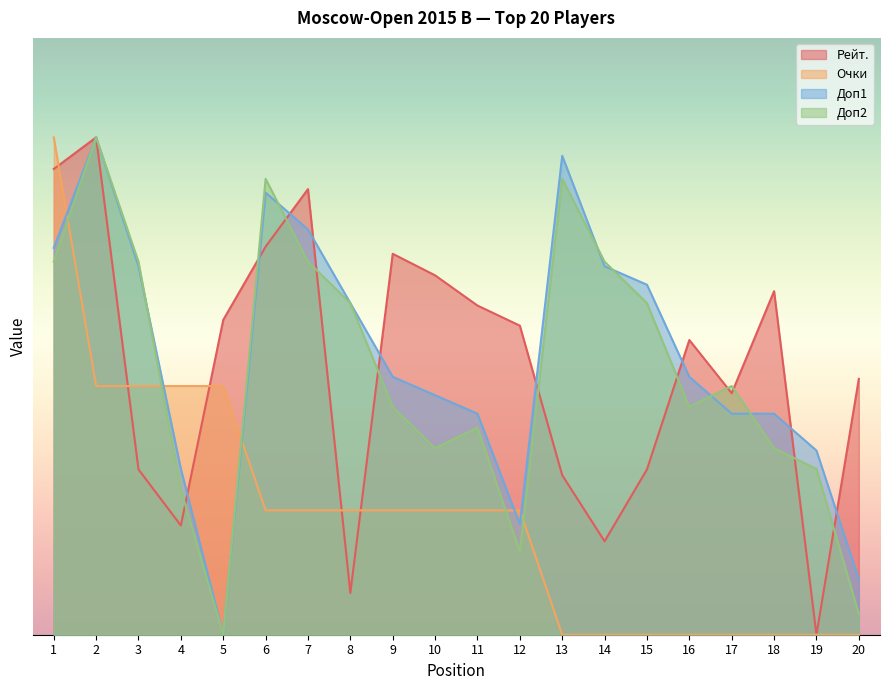

What is the total value across all series at 16?

159.2